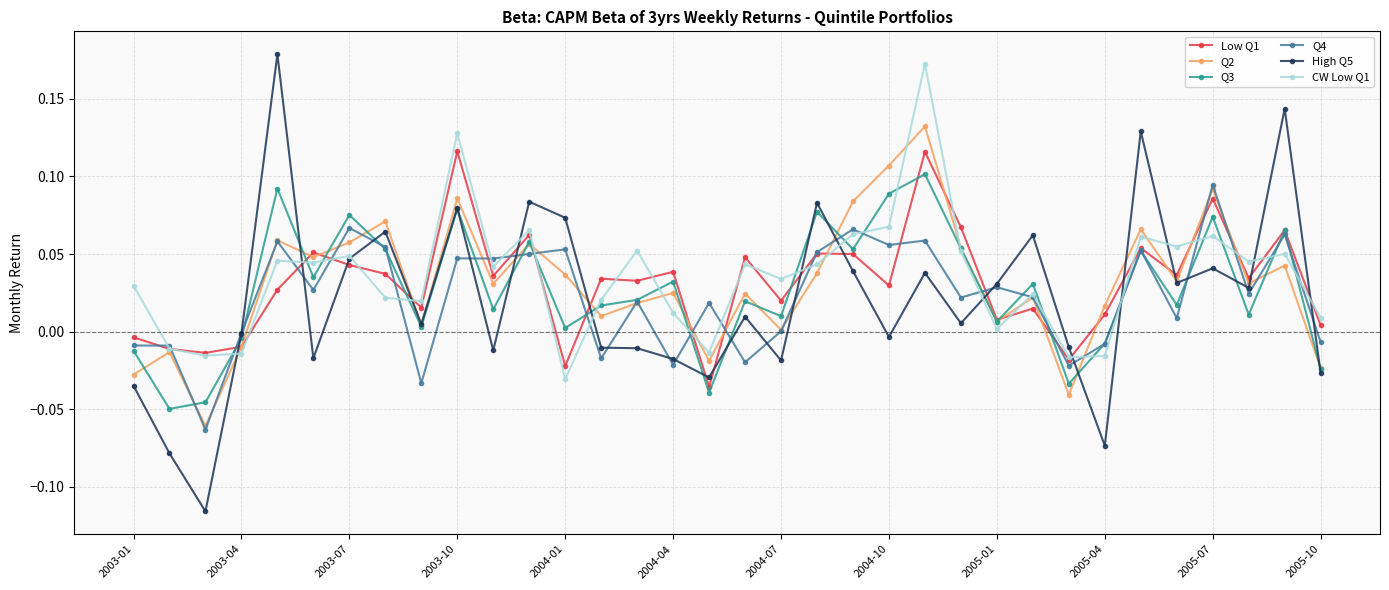

True or false: Q2 has more than 2 points higher than both neighbors.

True